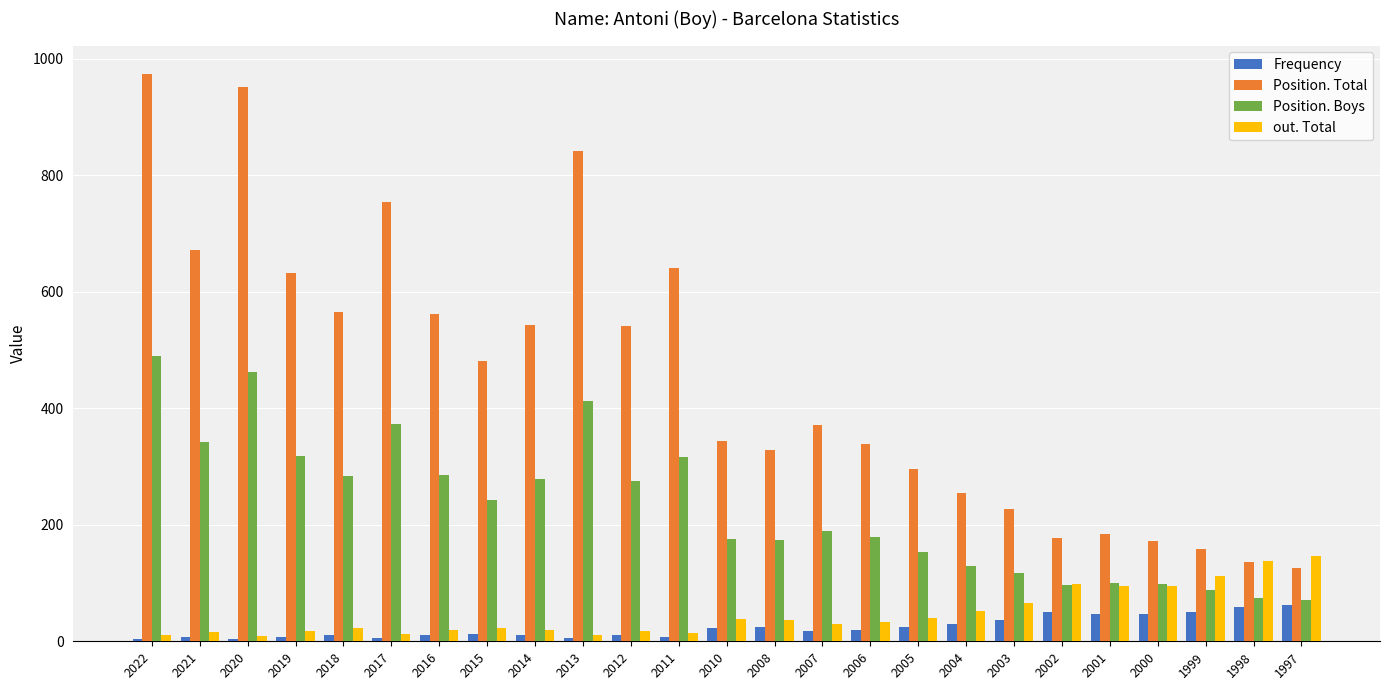

What is the maximum value for Position. Boys?

489